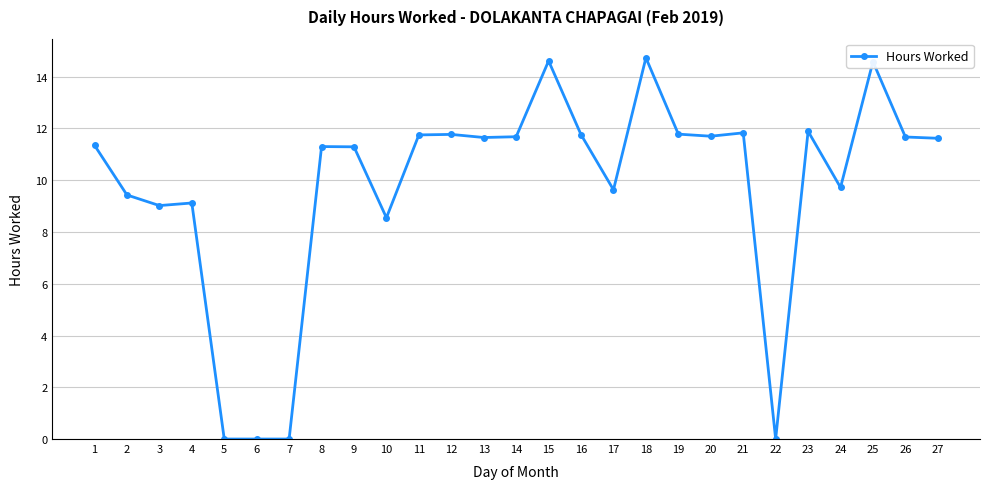

True or false: the data has more than 1 interior local peaks.

True